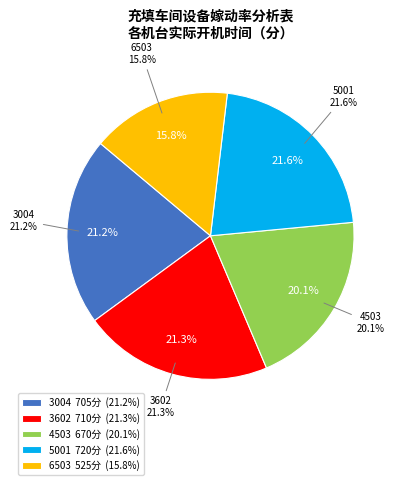

To the nearest percent, what portion does 3004 represent?

21%